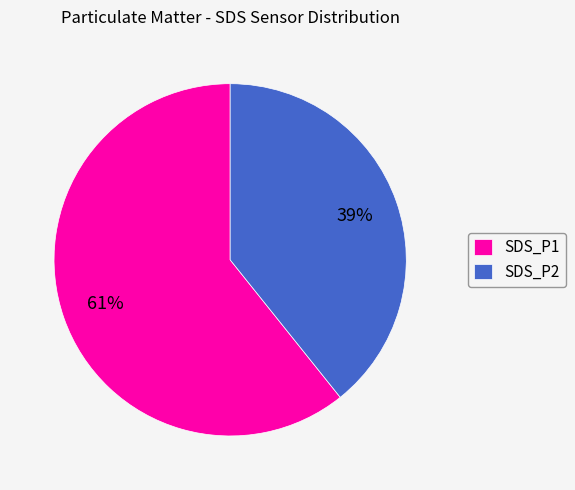

Combined, do SDS_P1 and SDS_P2 account for over 50%?

Yes